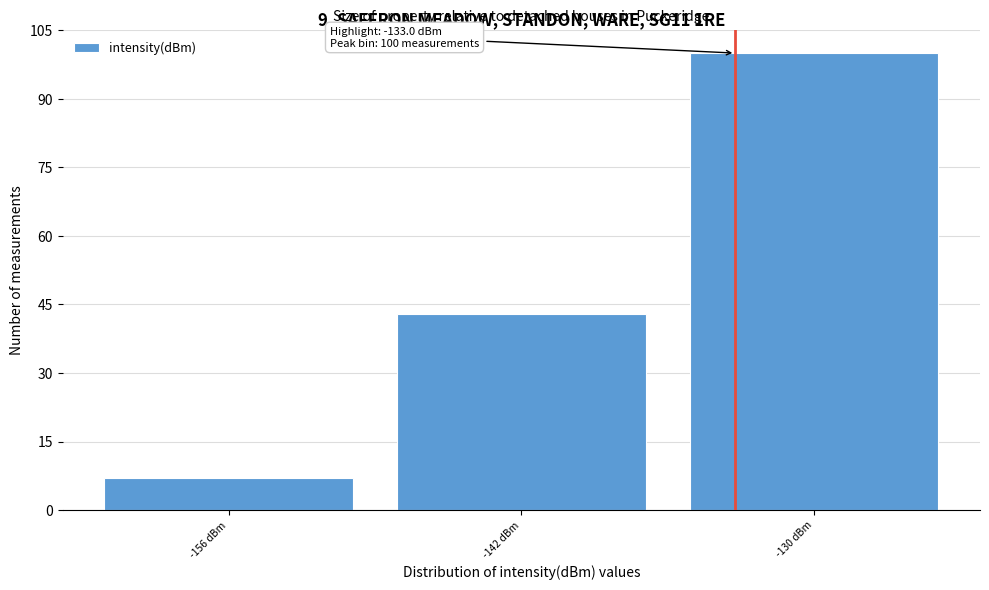

Reading left to right, transcribe all the data shown in this chart.

-156 dBm=7	-142 dBm=43	-130 dBm=100